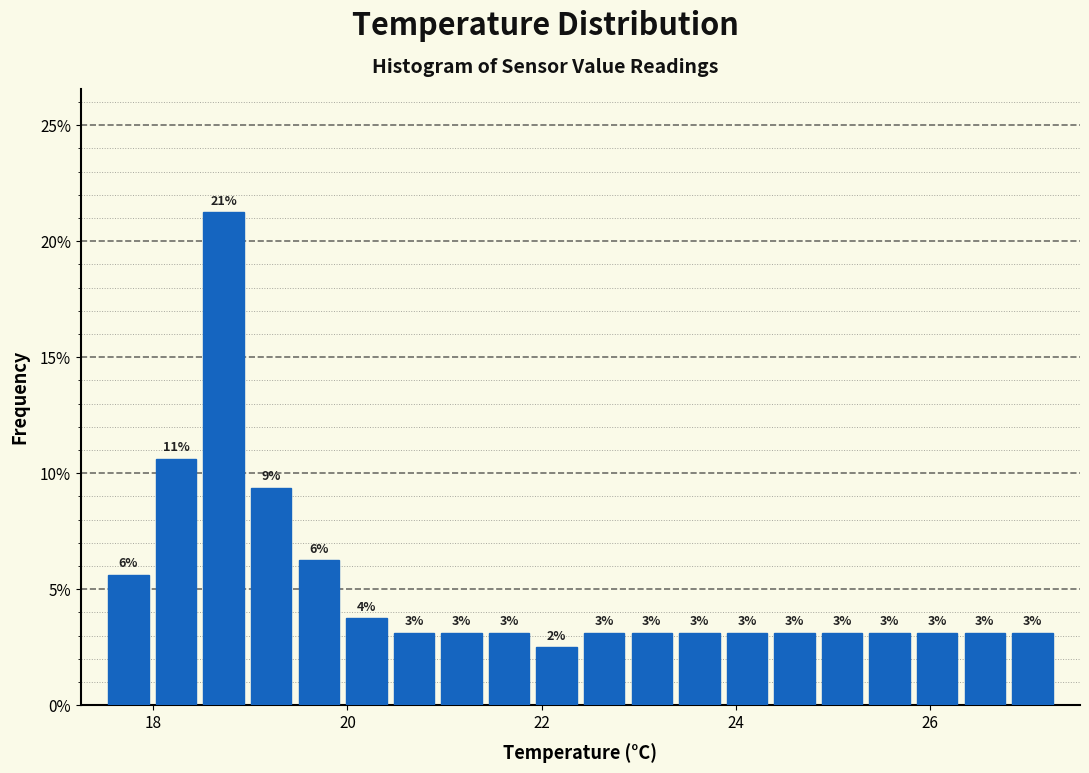

Read against the x-axis, roughly where is the centre of the tallest bar?

18.8